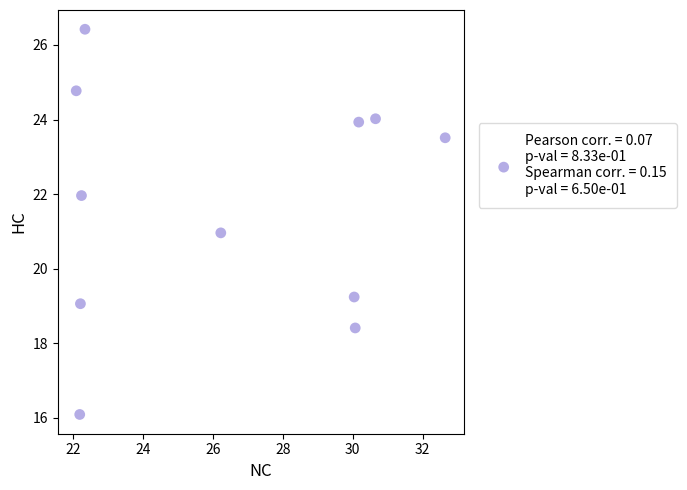

What is the range of Y values (max minus min)?

10.3